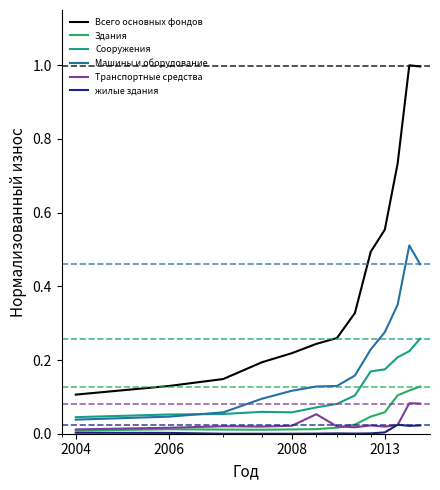

What is the greatest value displayed?

1.0